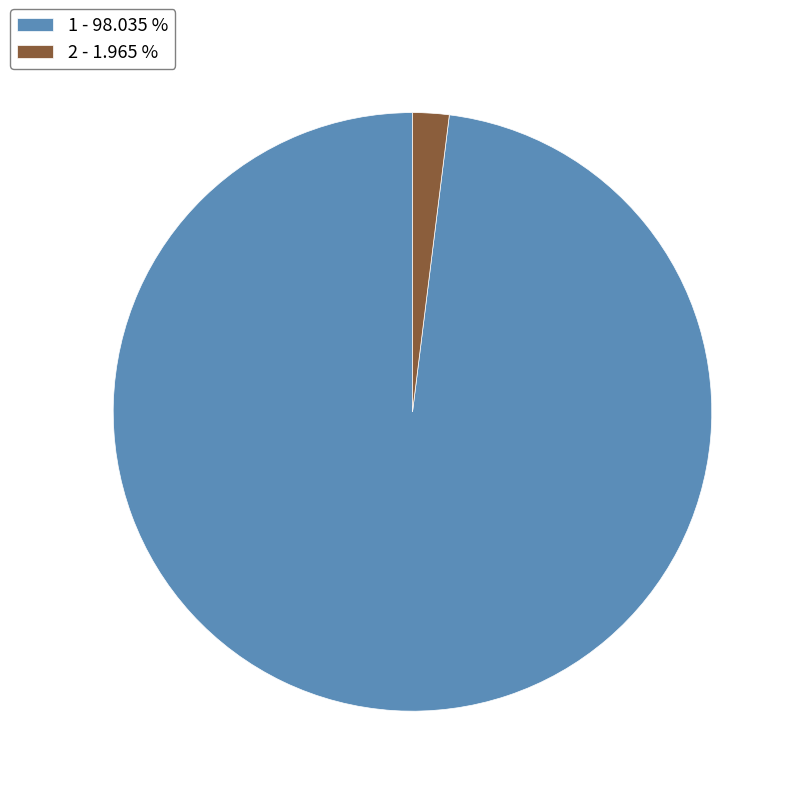

Which slice is the largest?

1